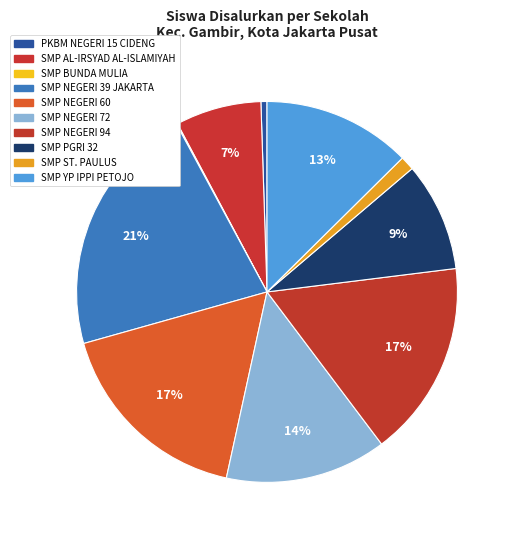

Does SMP ST. PAULUS account for over 50% of the chart?

No